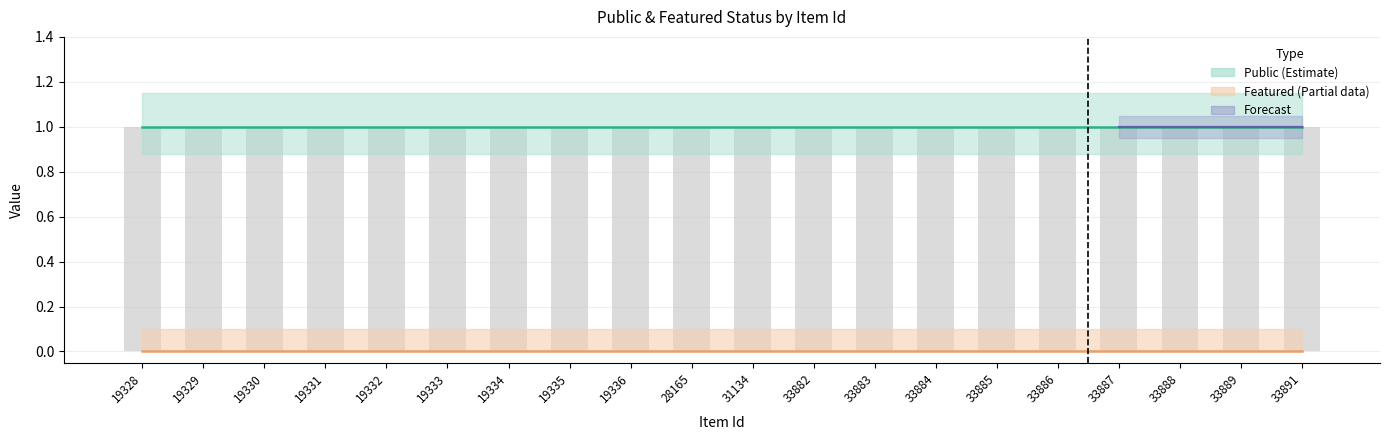

Which series has the largest range (max minus min)?

public